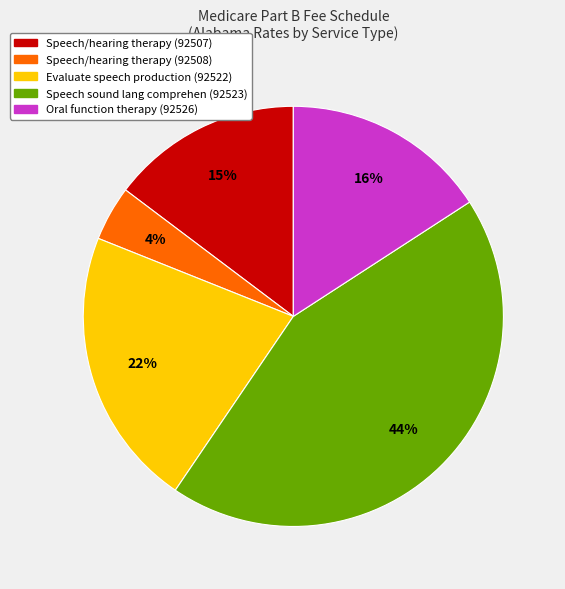

The Speech sound lang comprehen (92523) slice represents 30% of the pie. True or false?

False